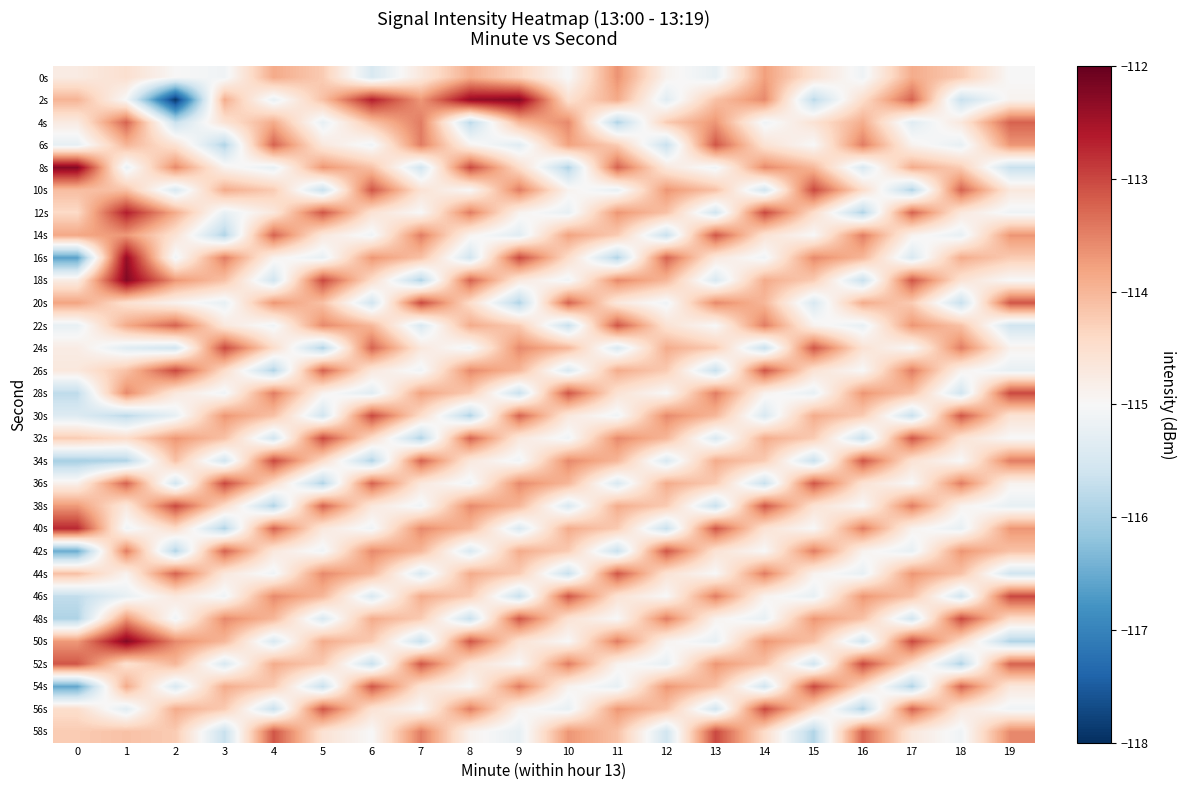

What is the maximum value shown in the chart?

-112.2